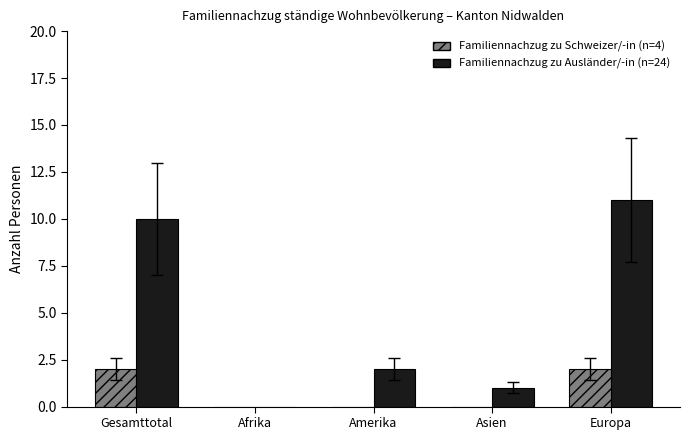

Count the number of data series in this chart.

2